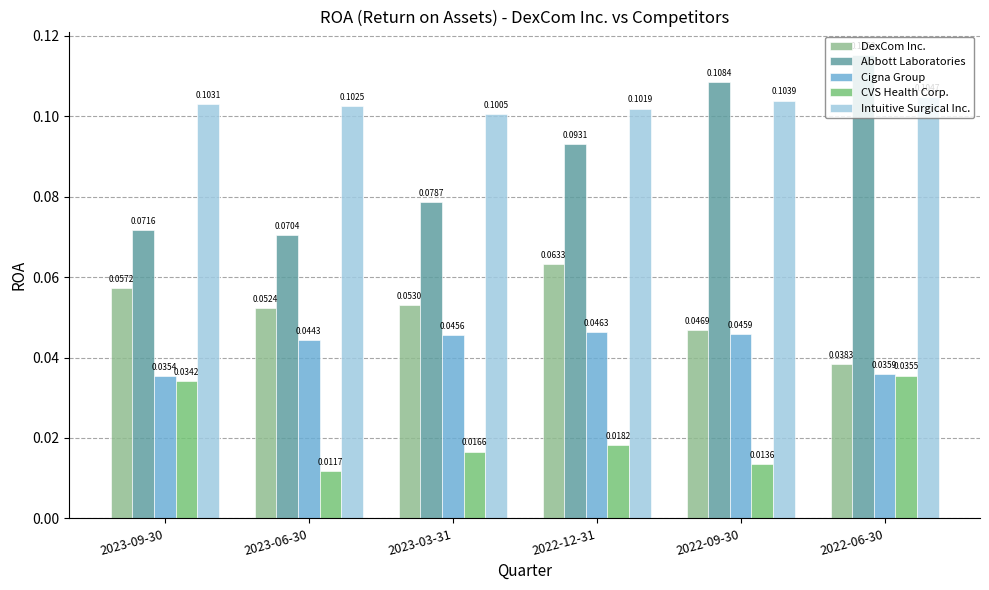

At how many categories does at least one series exceed 0?

6